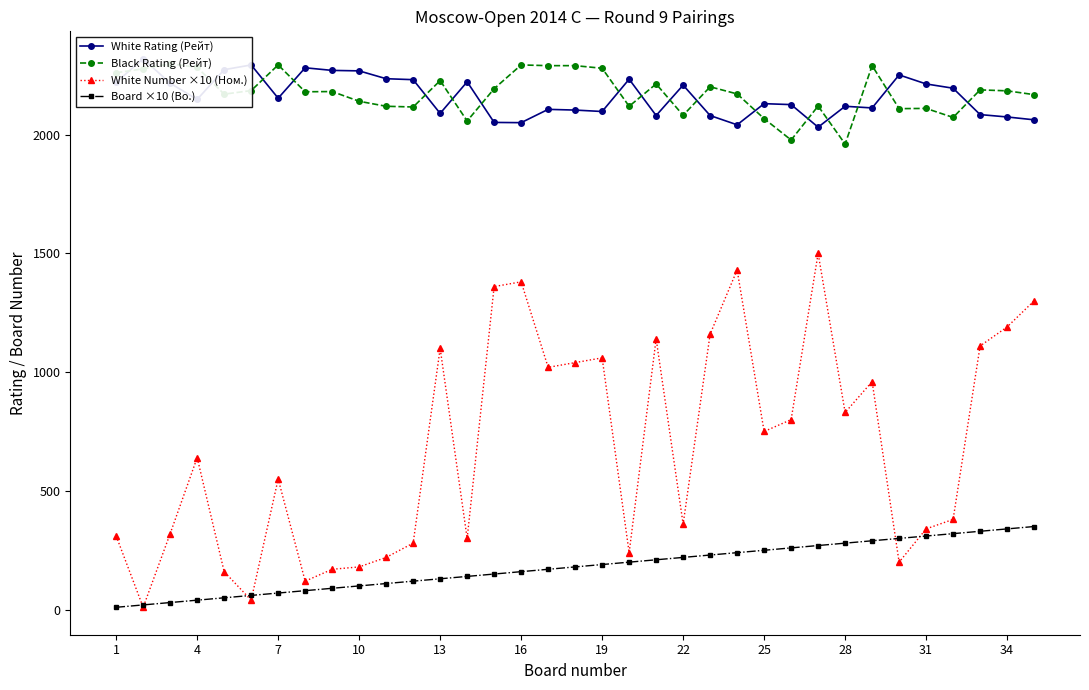

True or false: White Number ×10 (Ном.) has more than 2 interior local peaks.

True